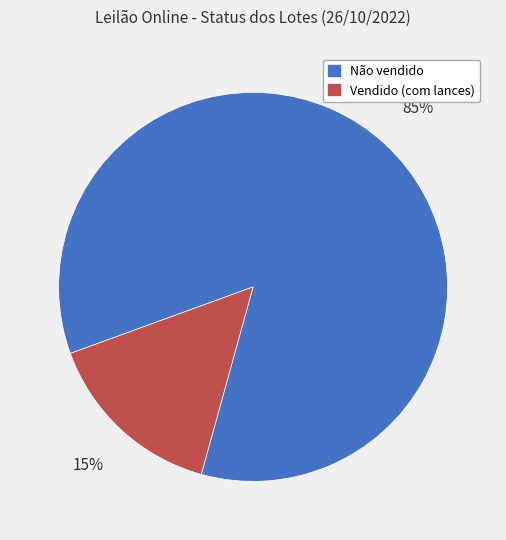

Rank the categories by value from lowest to highest.

Vendido (com lances), Não vendido